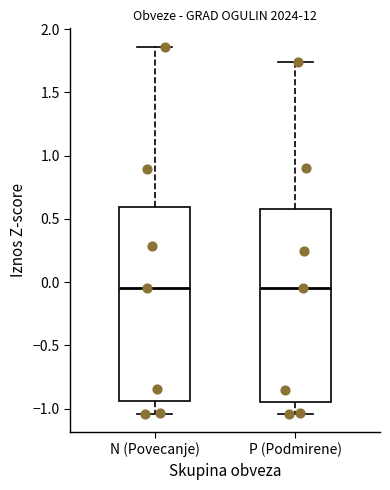

Reading left to right, transcribe this box plot: for each box, give where its median line is, the range the box spans, and where its two whiskers end, as read against the y-axis. The values are not printed on the chart, so give them approximately, as read against the axis.

N (Povecanje): median -0.05, box -0.95 to 0.60, whiskers -1.05 to 1.85
P (Podmirene): median -0.05, box -0.95 to 0.55, whiskers -1.05 to 1.75